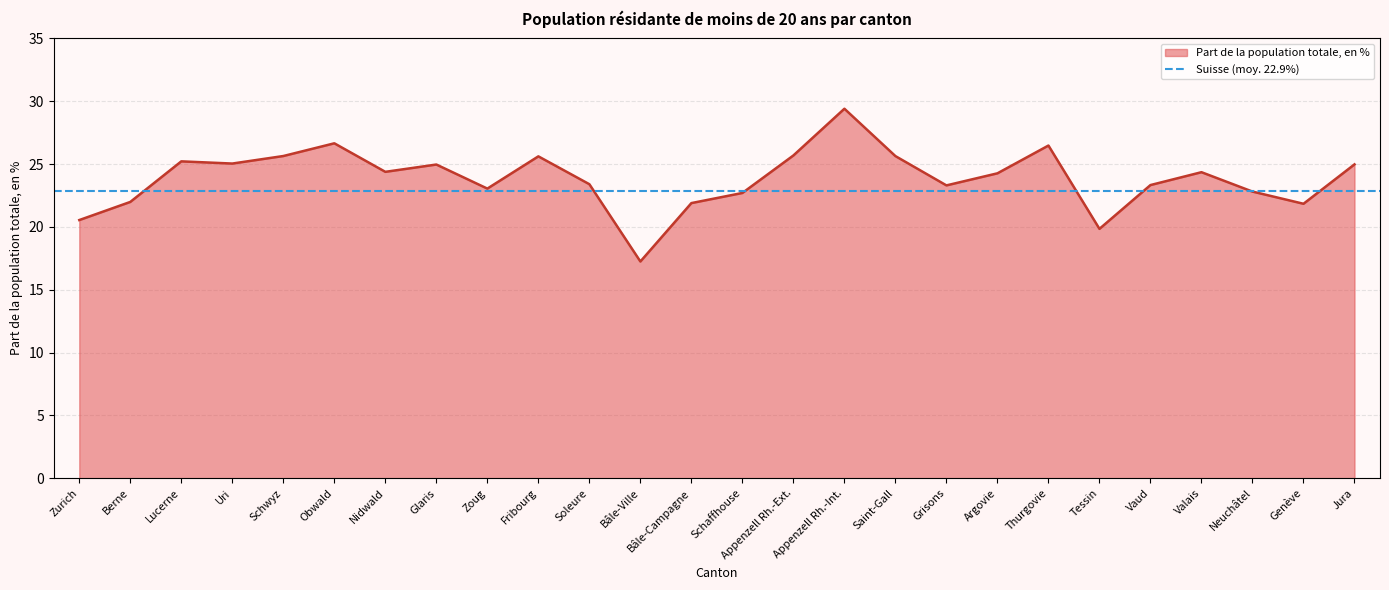

What is the difference between the maximum and minimum values?

12.2